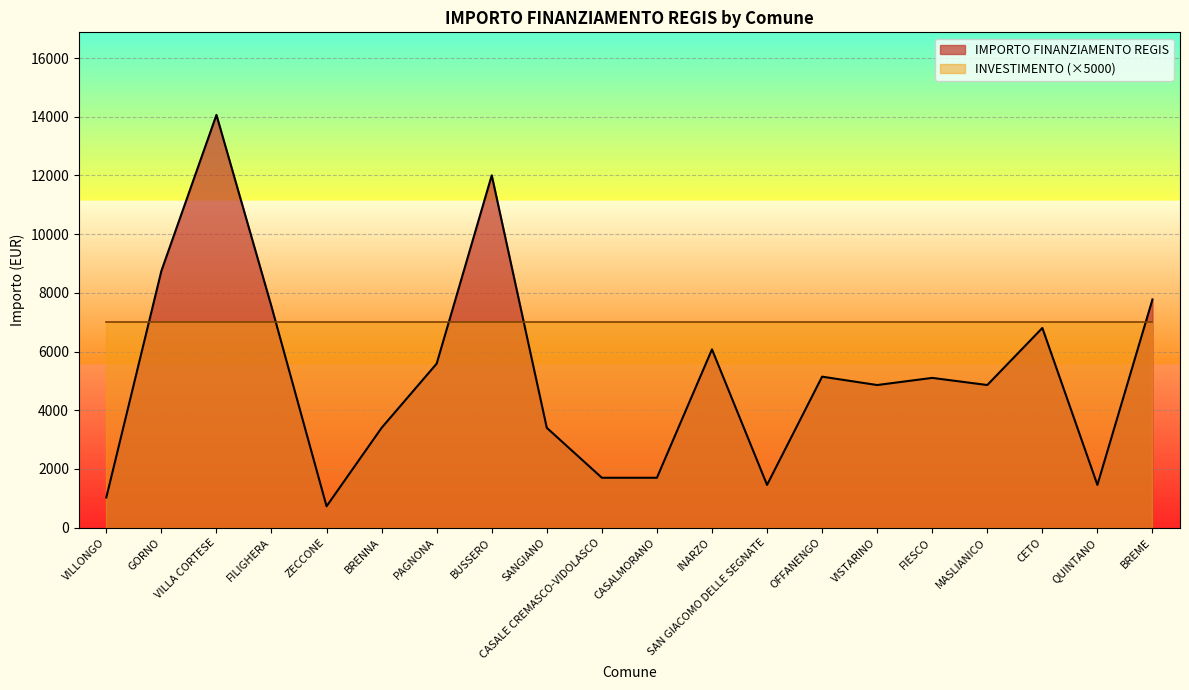

Which label corresponds to the largest value in the chart?

VILLA CORTESE